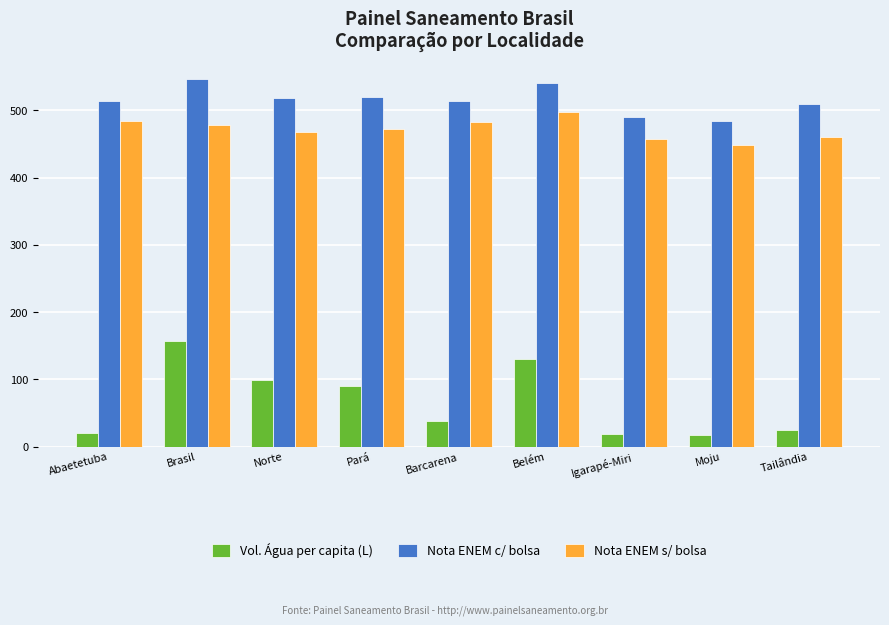

Is it true that Nota ENEM c/ bolsa equals 682.2 at Barcarena?

False